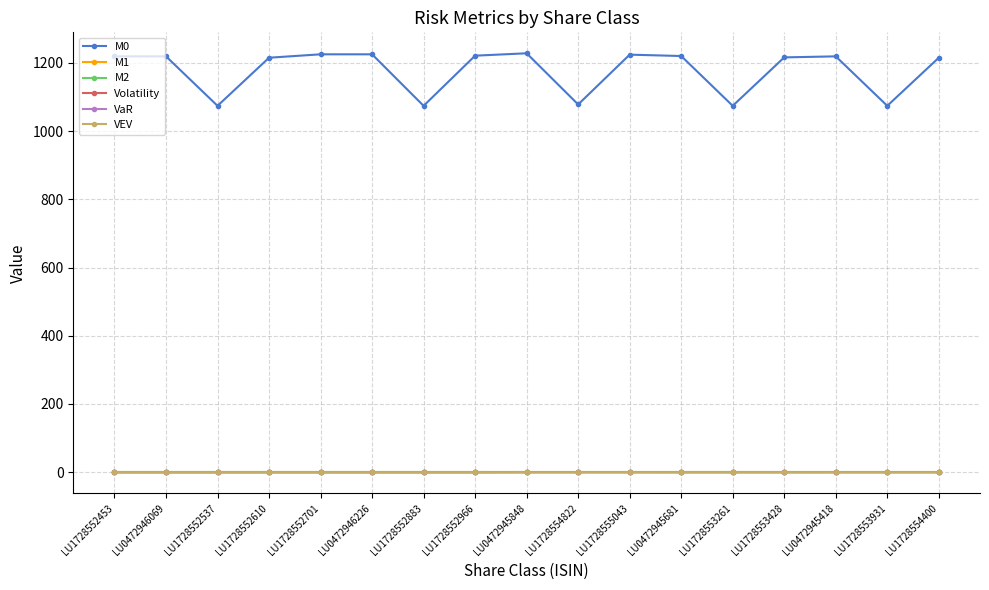

True or false: M2 and Volatility intersect in this chart.

False